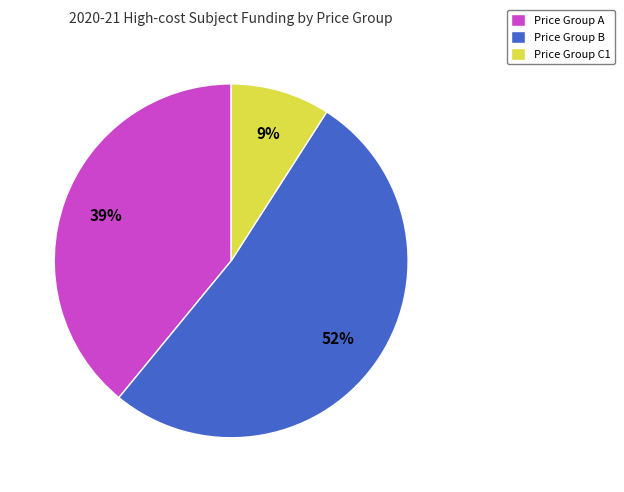

Which category has the smallest portion of the pie?

Price Group C1